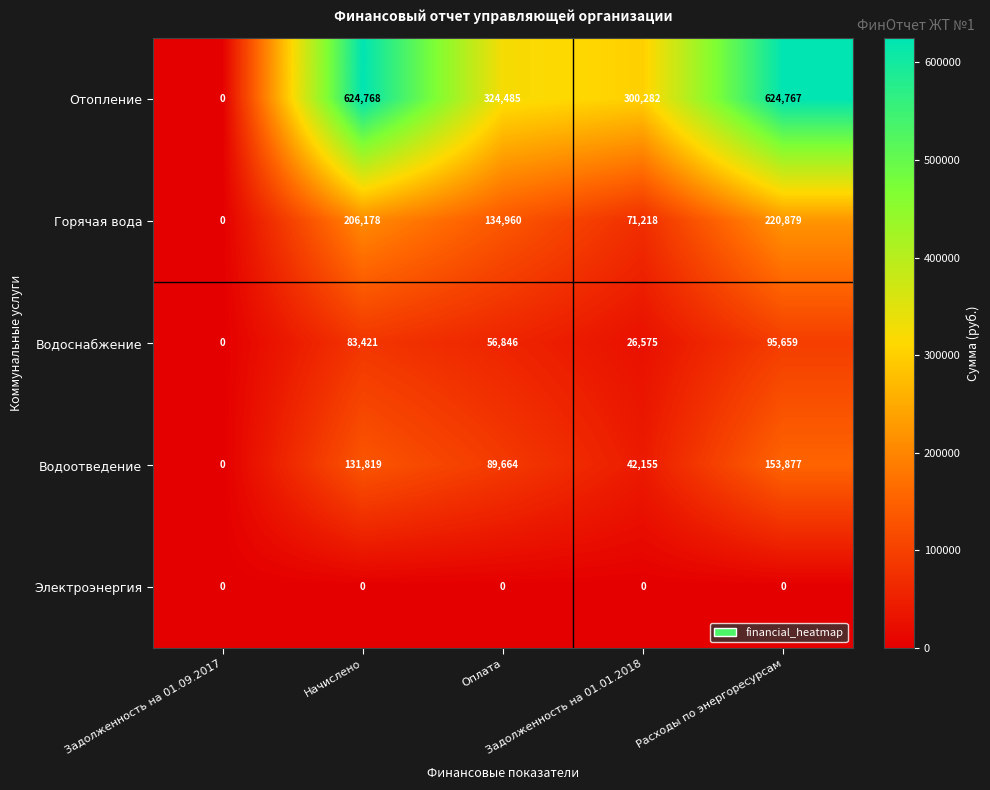

What is the difference between the maximum and second lowest values in the Горячая вода series?

149661